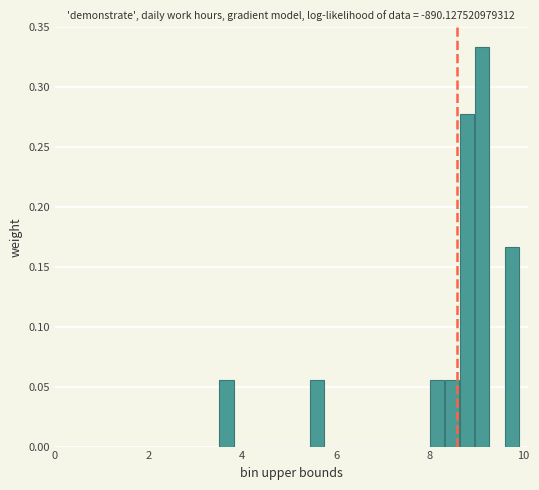

Read against the x-axis, roughly where is the centre of the tallest bar?

9.2